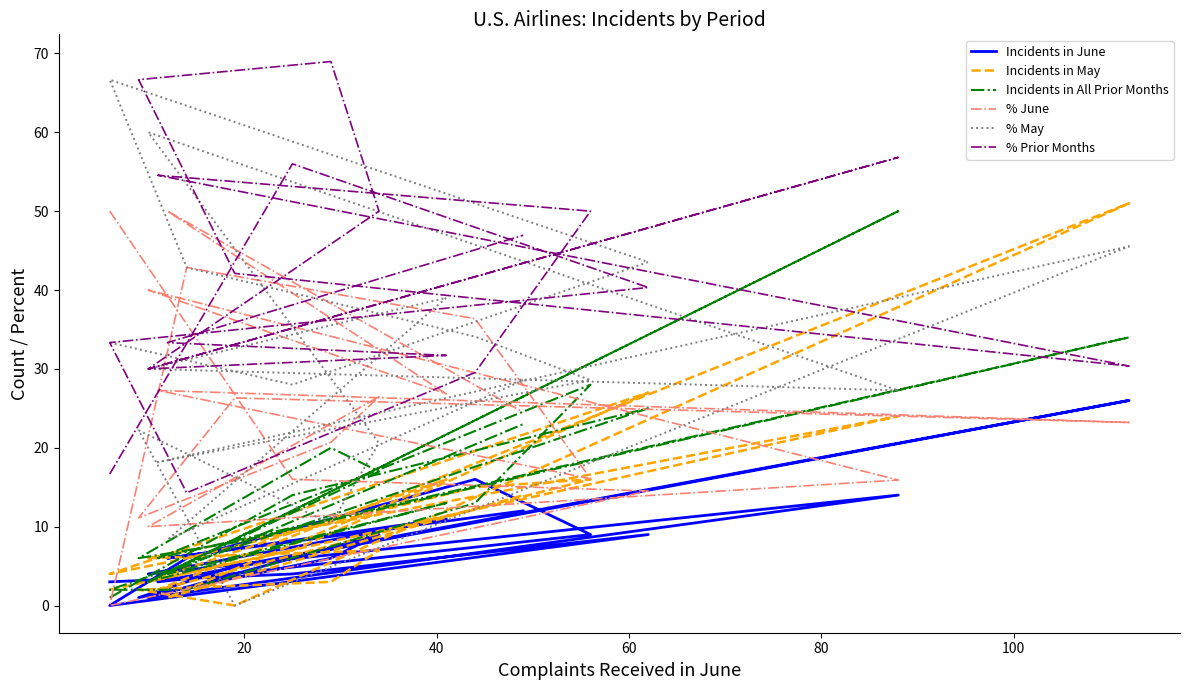

What is the value of the % June point at the 13th from the left?

26.5